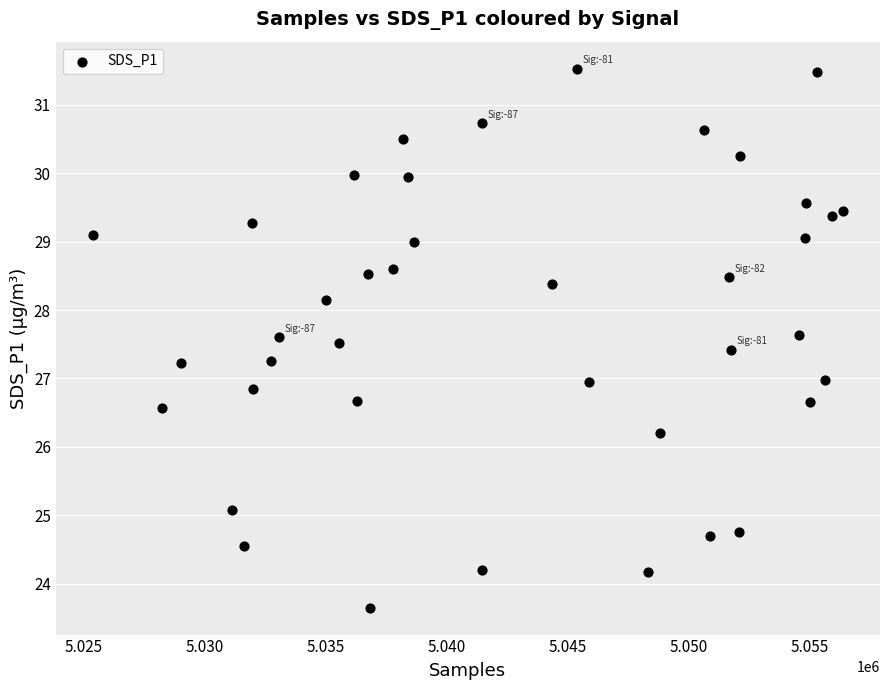

What is the range of X values (max minus min)?

30986.0